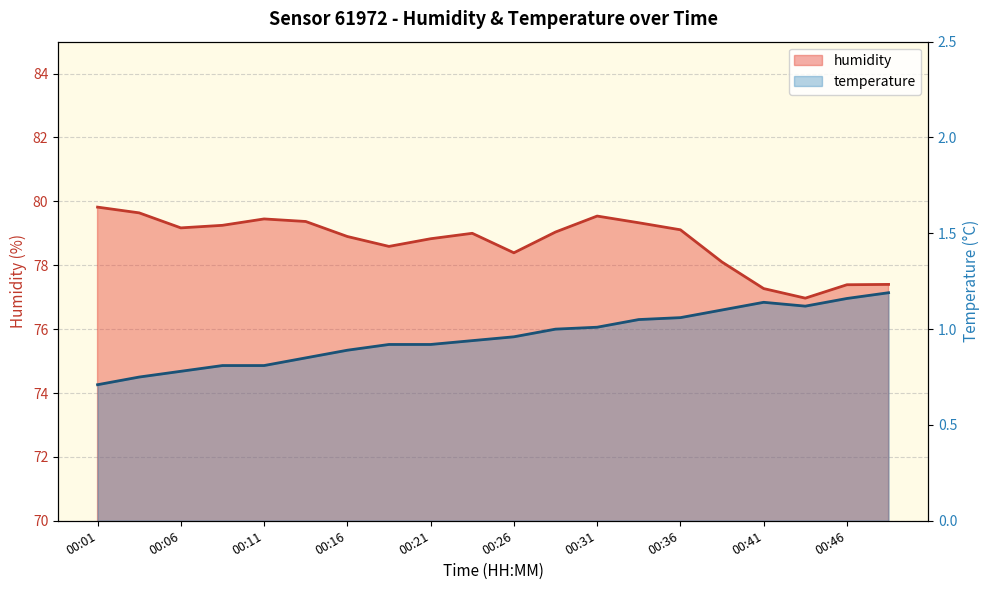

What is the difference between the maximum and minimum values in the temperature series?

0.5